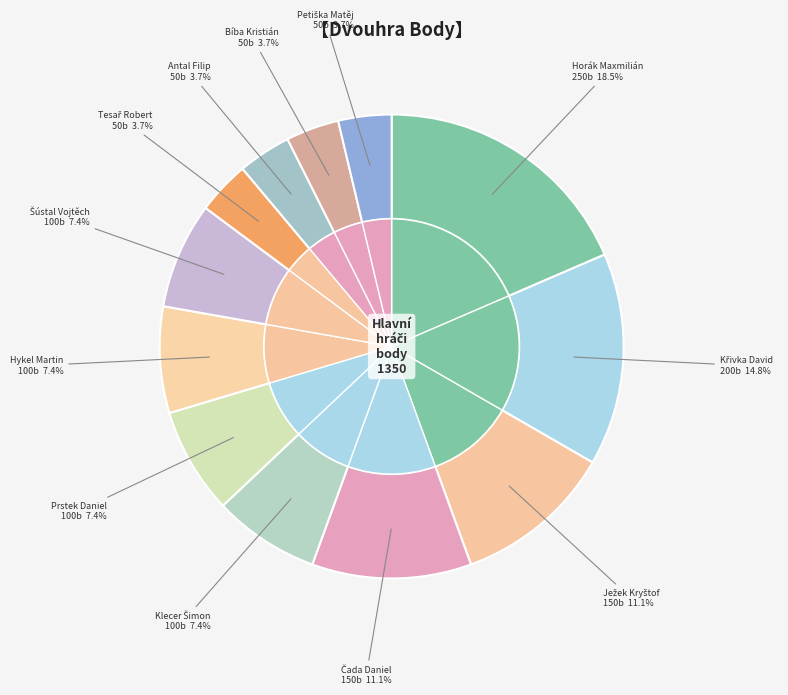

Does Tesař Robert account for over 50% of the chart?

No